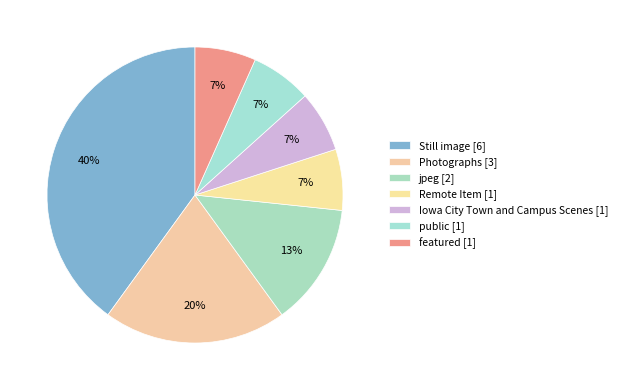

Is Remote Item the majority of the pie?

No